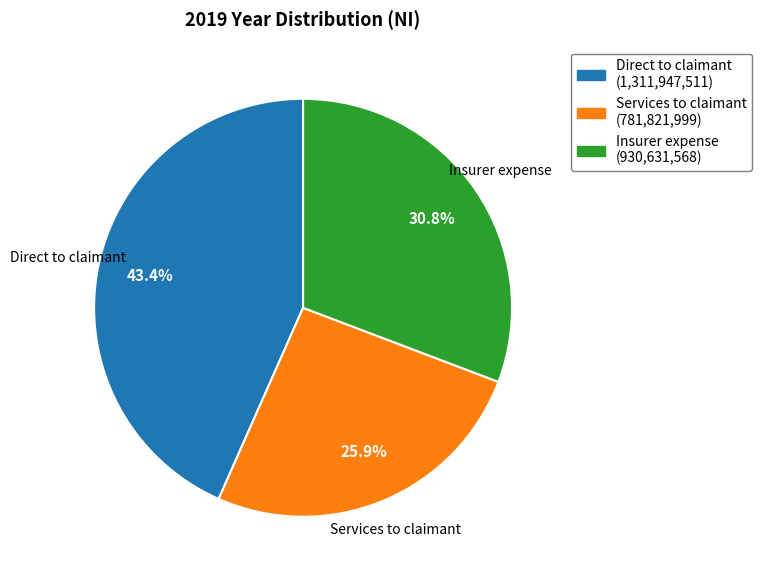

To the nearest percent, what is the average slice percentage?

33%